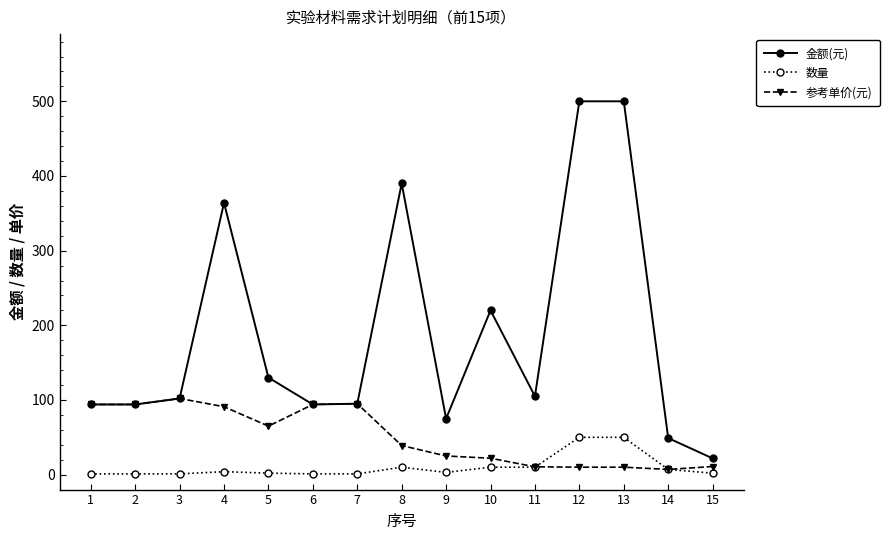

How many data points does each series have?

15